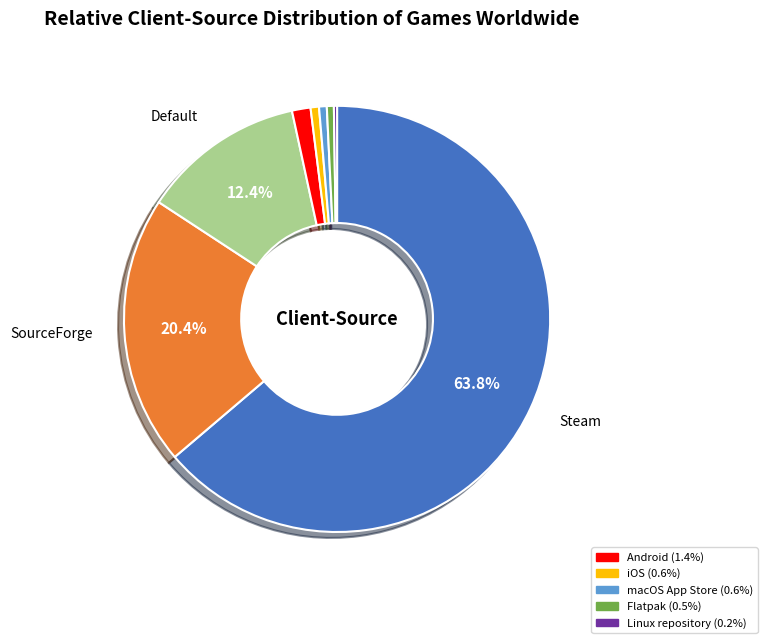

Is there any slice that represents more than half of the pie?

Yes